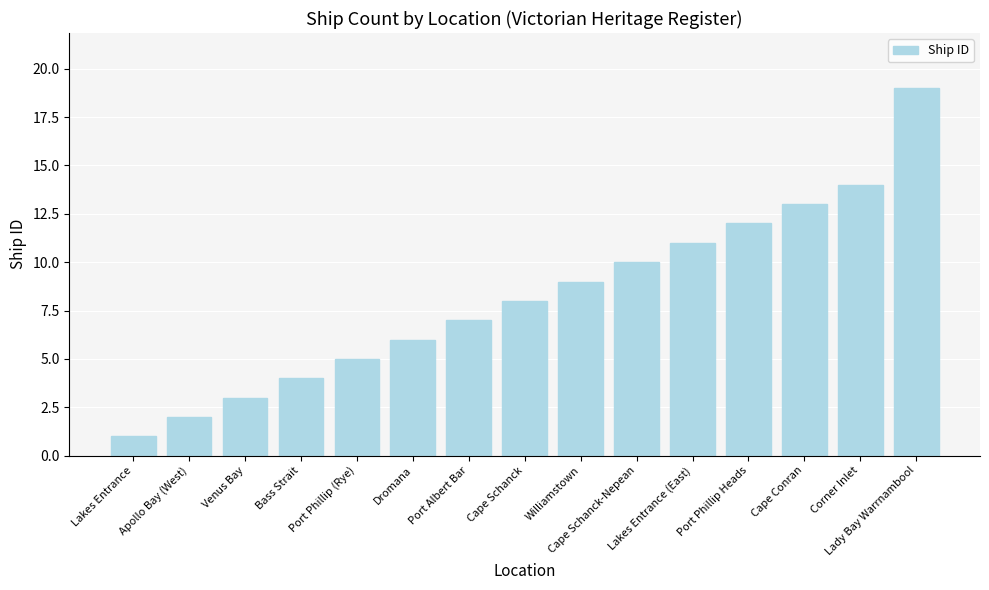

List the labels in order of value, smallest first.

Lakes Entrance, Apollo Bay (West), Venus Bay, Bass Strait, Port Phillip (Rye), Dromana, Port Albert Bar, Cape Schanck, Williamstown, Cape Schanck-Nepean, Lakes Entrance (East), Port Phillip Heads, Cape Conran, Corner Inlet, Lady Bay Warrnambool